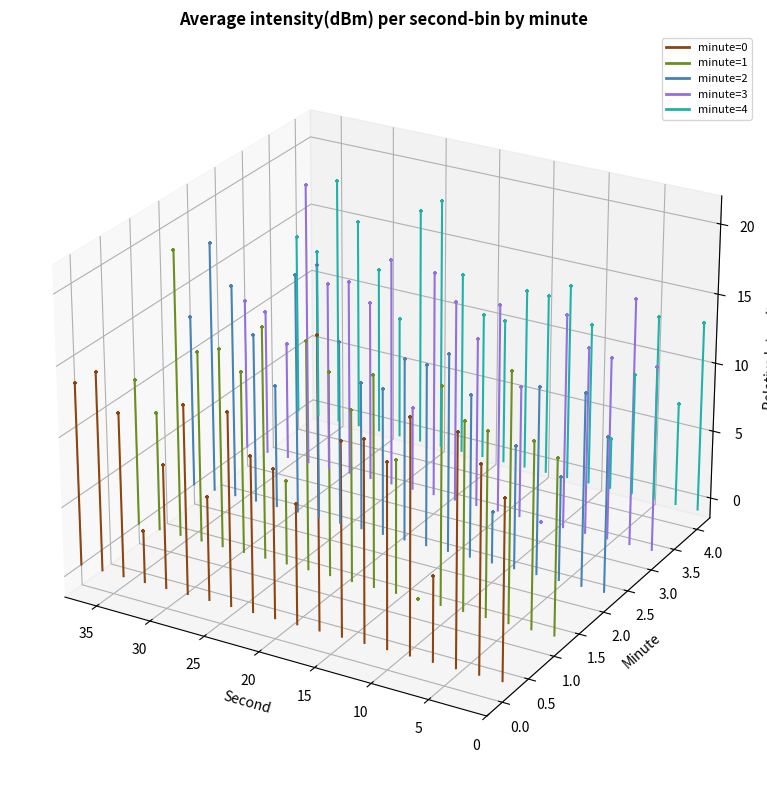

Which series contains the lowest Y value?

minute=0